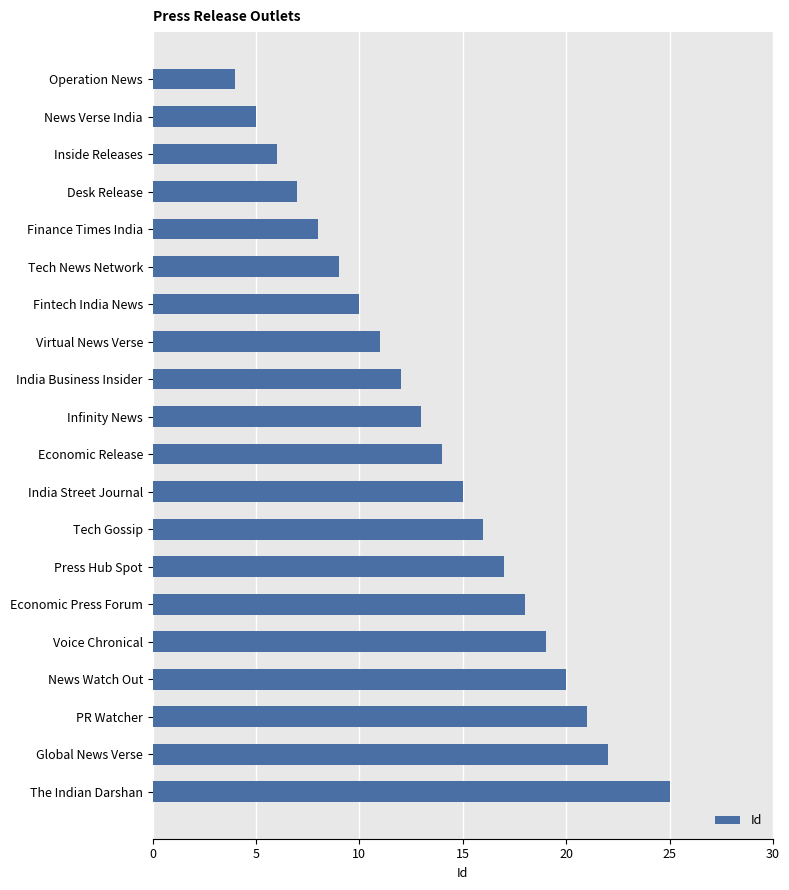

What position from the bottom is The Indian Darshan?

1